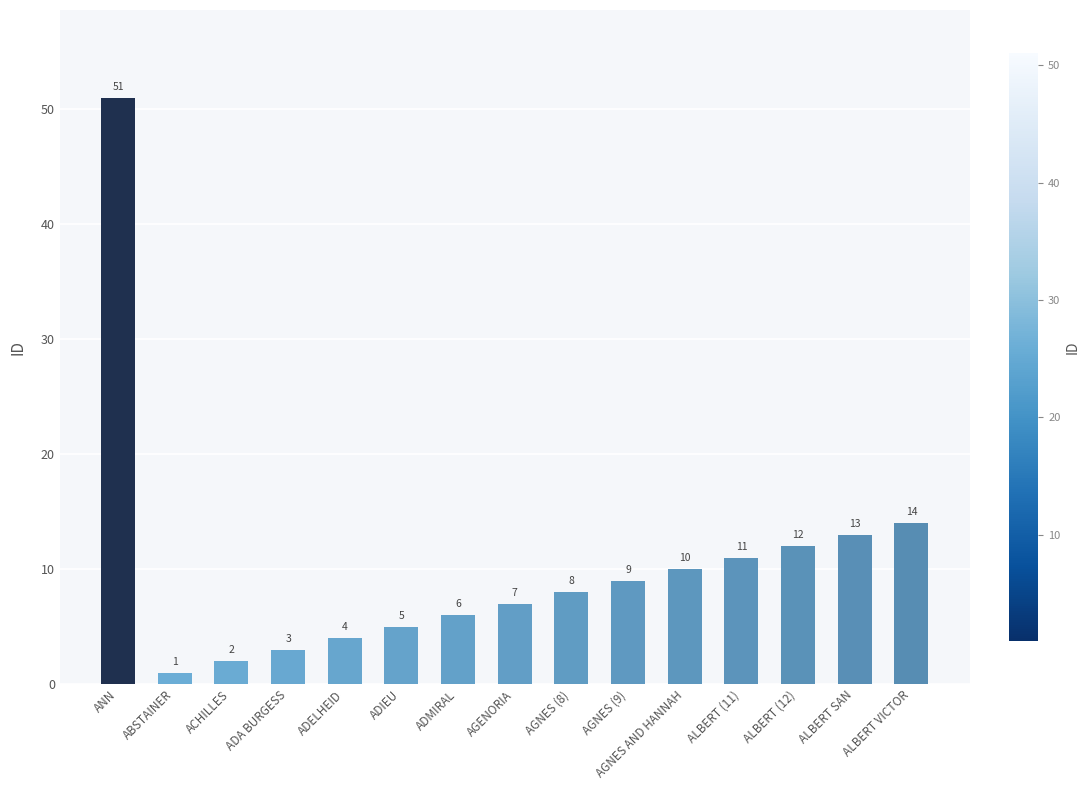

Count the number of categories in the chart.

15